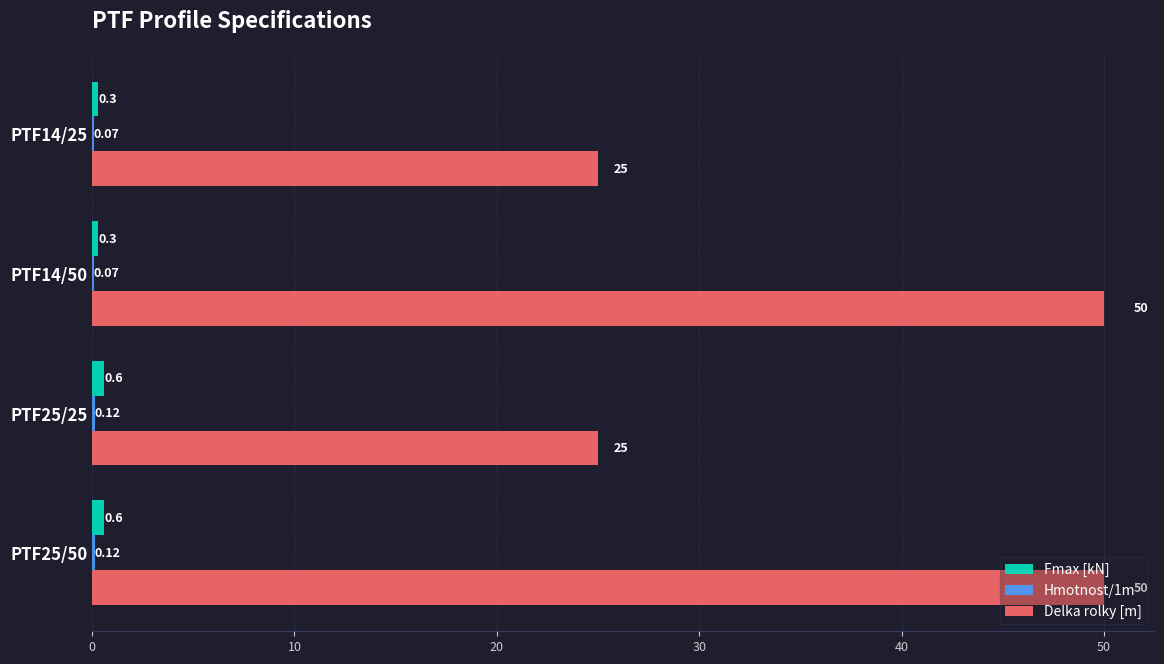

Which series has the largest total across all categories?

Delka rolky [m]